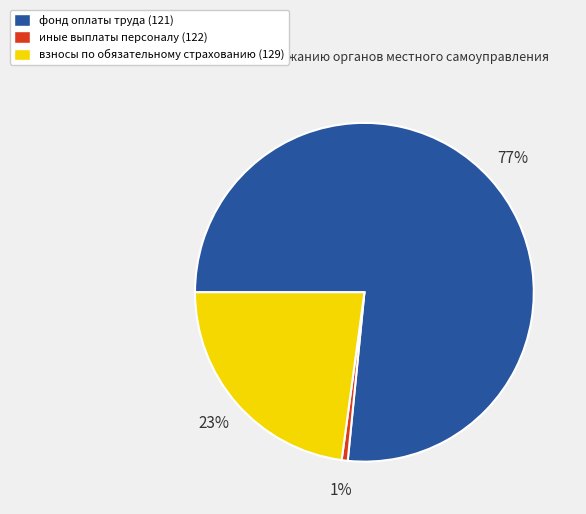

Is there any slice that represents more than half of the pie?

Yes